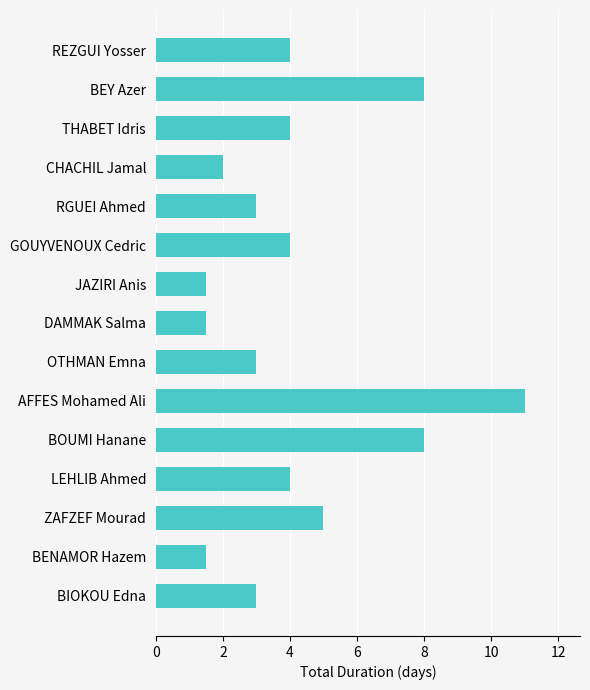

True or false: the data shows 11.0 at AFFES Mohamed Ali.

True